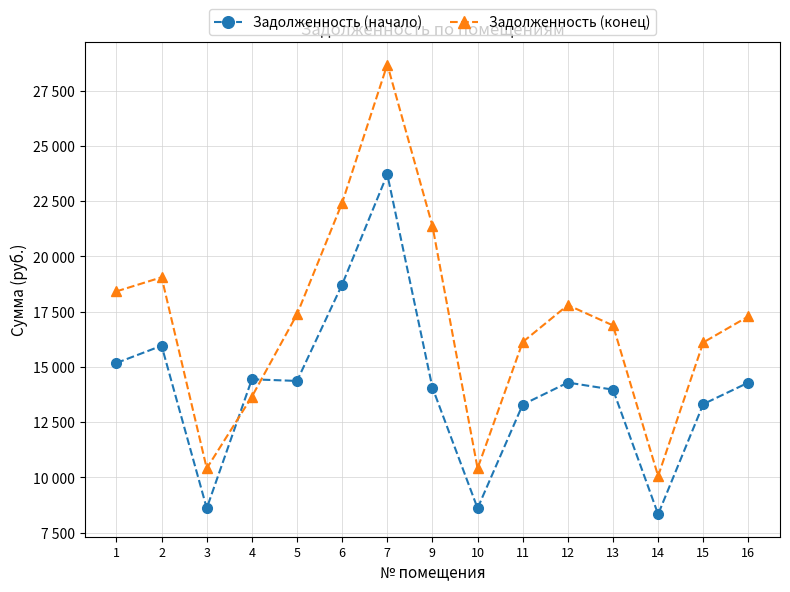

Reading left to right, list all the values displayed in this chart.

Задолженность (начало): 15179.4	15959.3	8608.3	14441.2	14366.8	18729.0	23713.3	14063.0	8608.3	13296.3	14293.0	13972.9	8337.4	13318.4	14293.0
Задолженность (конец): 18418.1	19055.2	10411.4	13655.2	17381.0	22423.6	28680.2	21378.4	10411.4	16126.8	17797.4	16878.2	10065.7	16108.1	17286.7